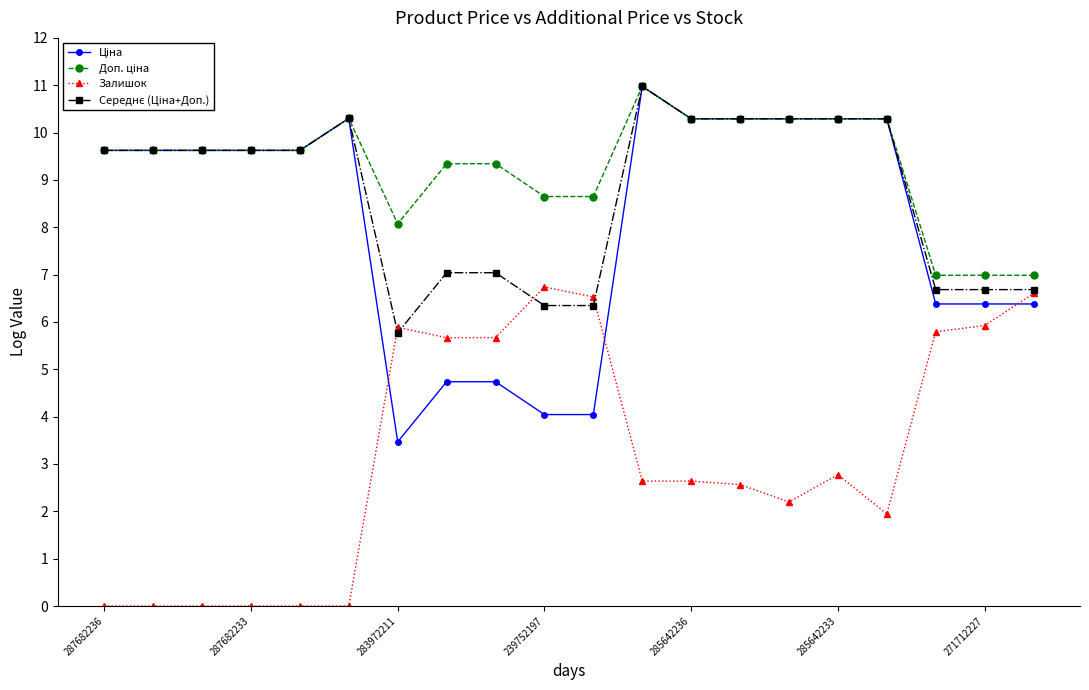

At how many categories does at least one series exceed 9?

14